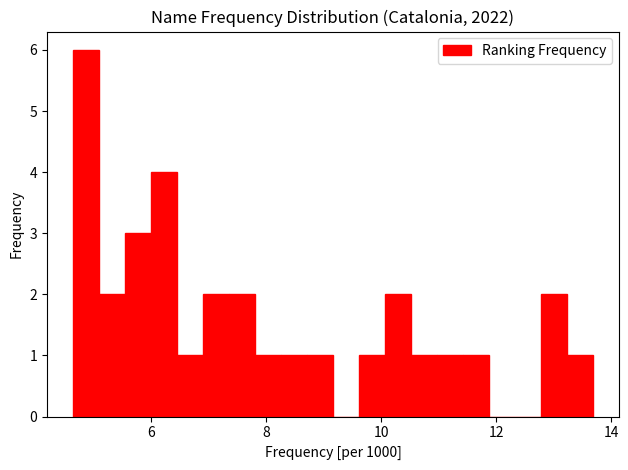

Around what value on the x-axis is the tallest bar? Give the approximate position of its centre, as read against the axis.

4.8